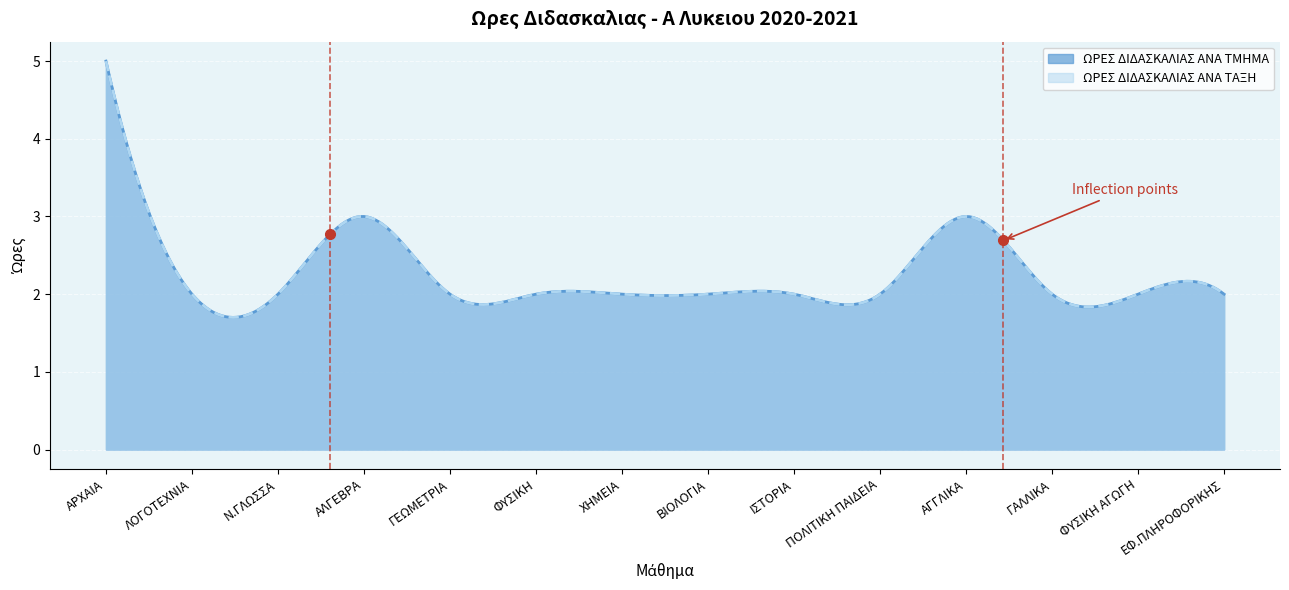

Which series has the largest total across all categories?

ΩΡΕΣ ΔΙΔΑΣΚΑΛΙΑΣ ΑΝΑ ΤΜΗΜΑ